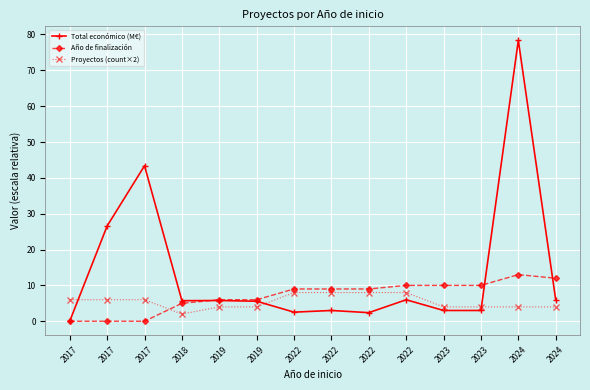

Is it true that Año de finalización equals 7.8 at 2017?

False